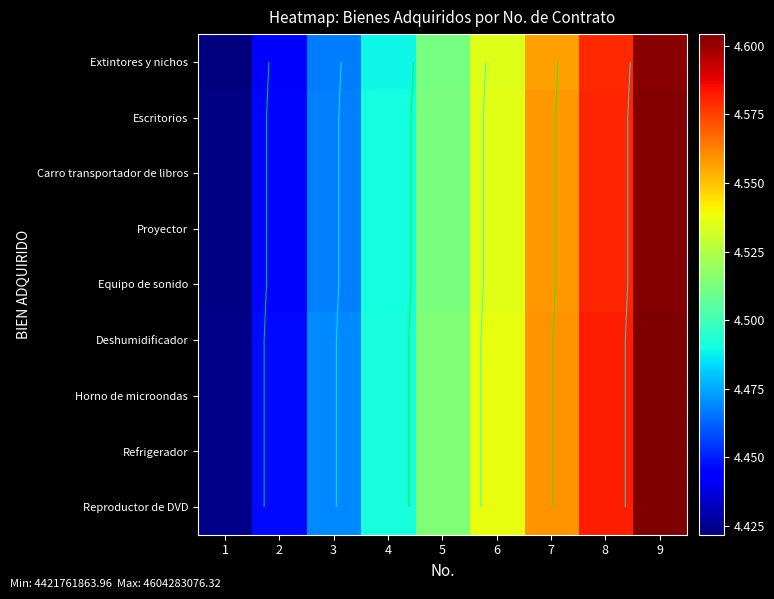

At which label does Escritorios first exceed 4513000541?

6